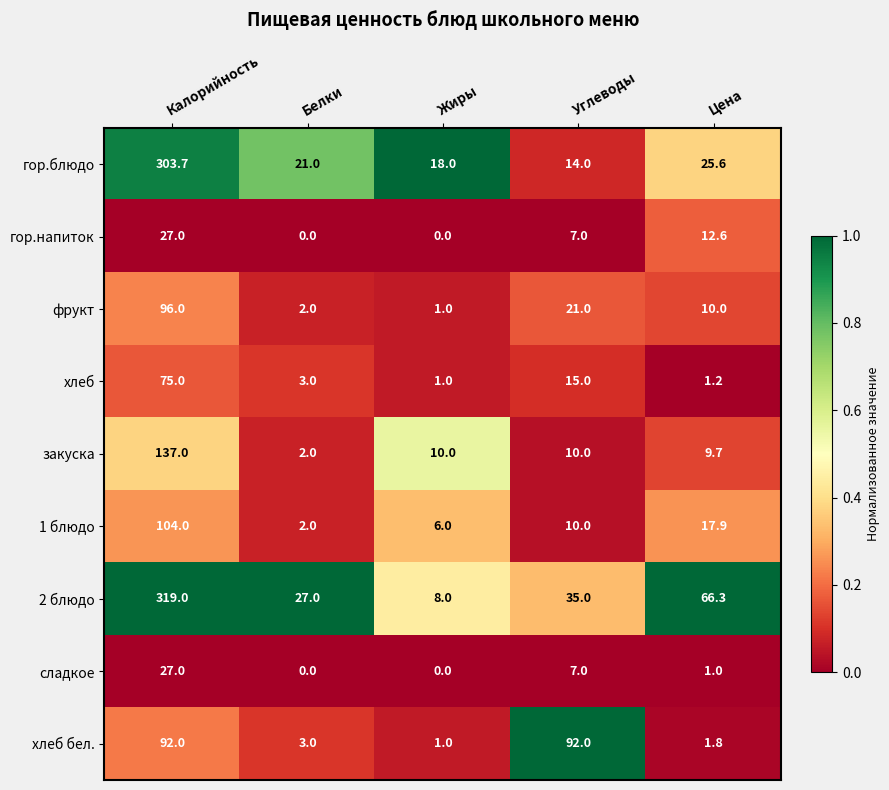

Which category has the highest value across all series?

Калорийность